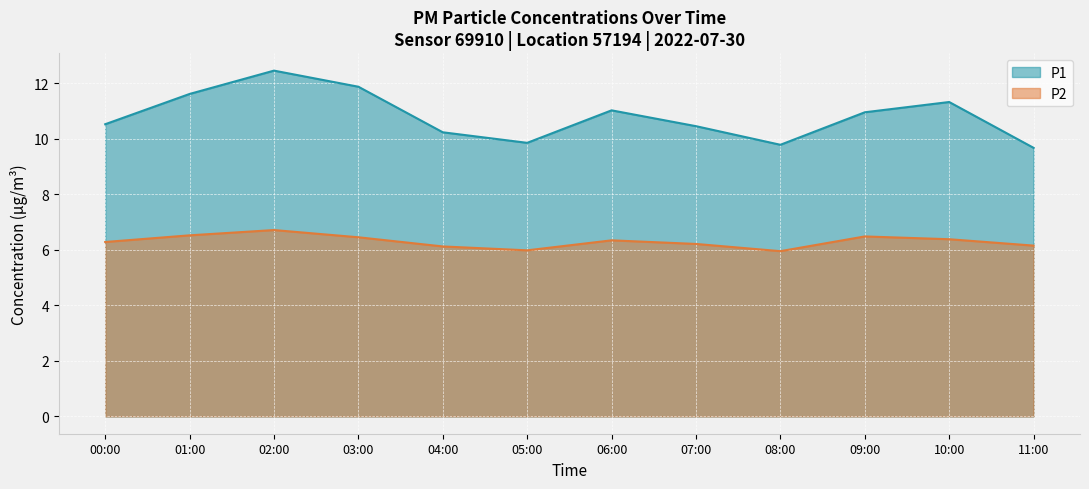

What is the average value of the P1 series?

10.8